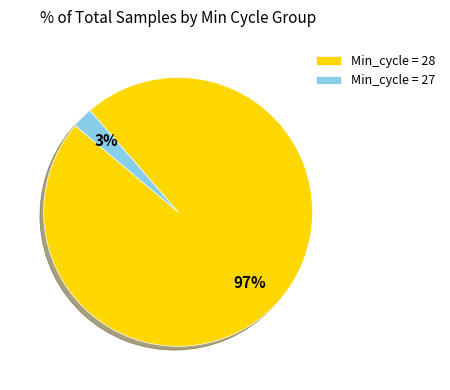

Does any single category account for the majority?

Yes